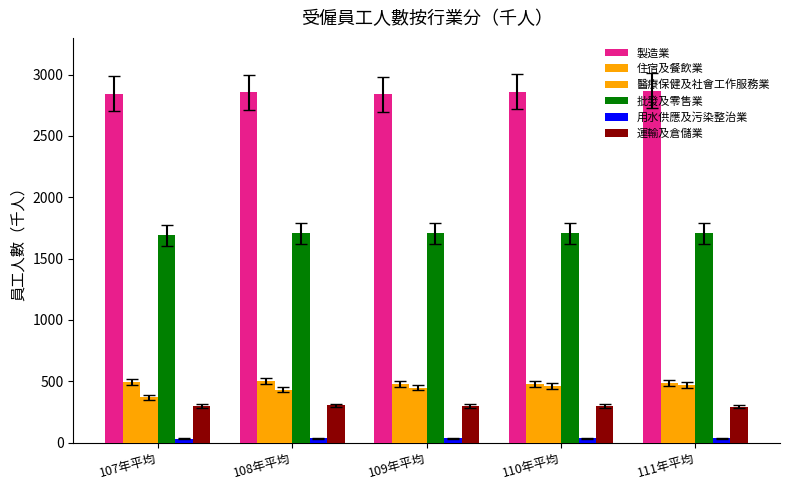

Between 110年平均 and 108年平均, which is larger?

110年平均